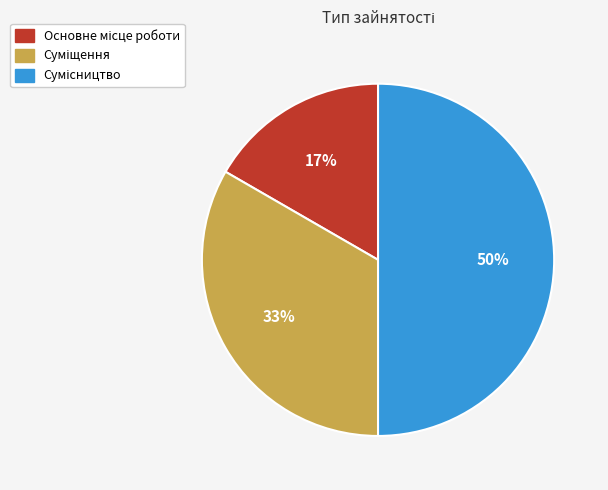

To the nearest percent, what is the difference between the largest and smallest slice percentages?

33%